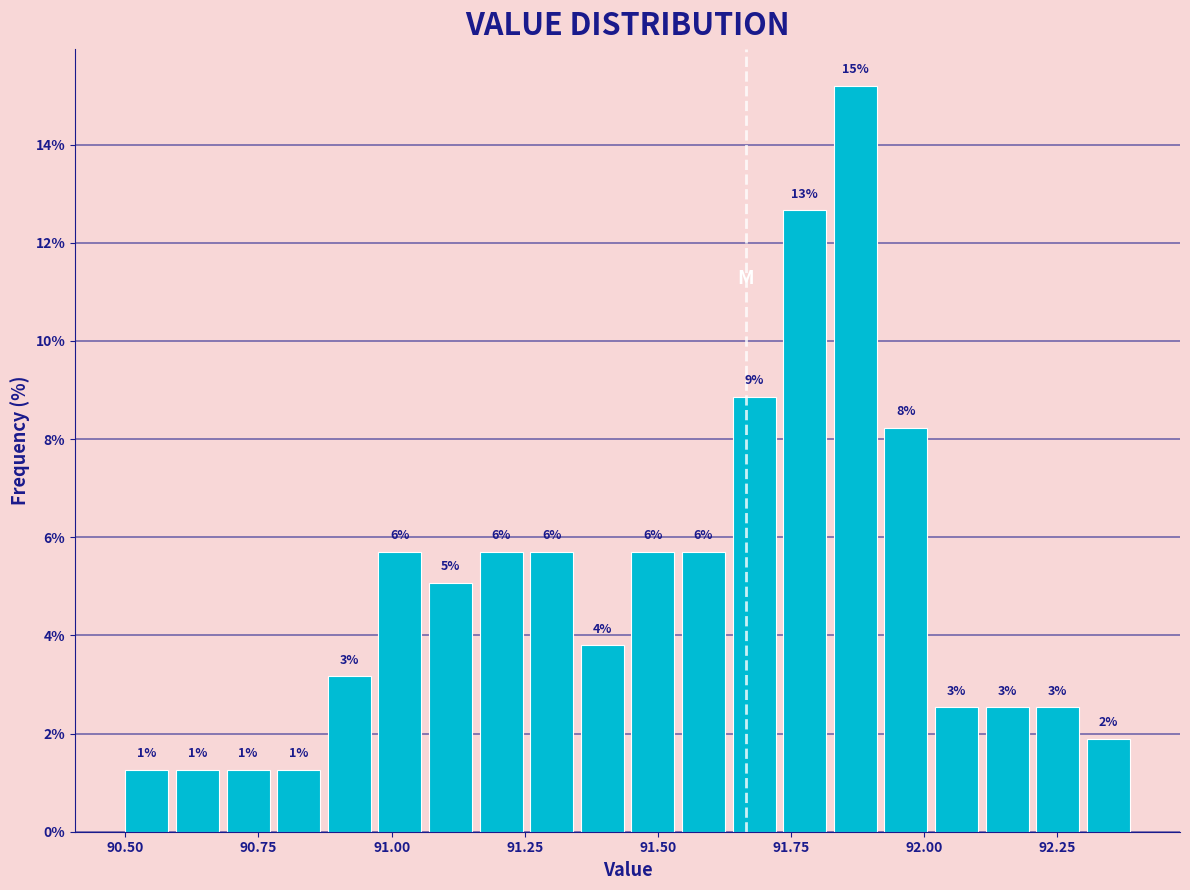

Read against the x-axis, roughly where is the centre of the tallest bar?

91.85